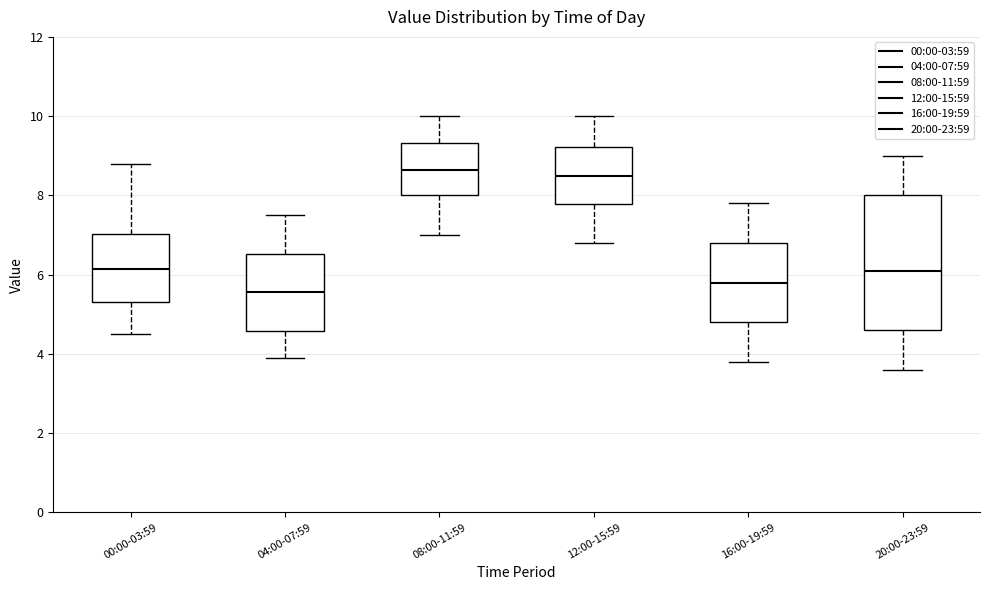

Where does the median line of the box for 00:00-03:59 sit on the y-axis? The values are not printed on the chart, so give them approximately, as read against the axis.

6.2